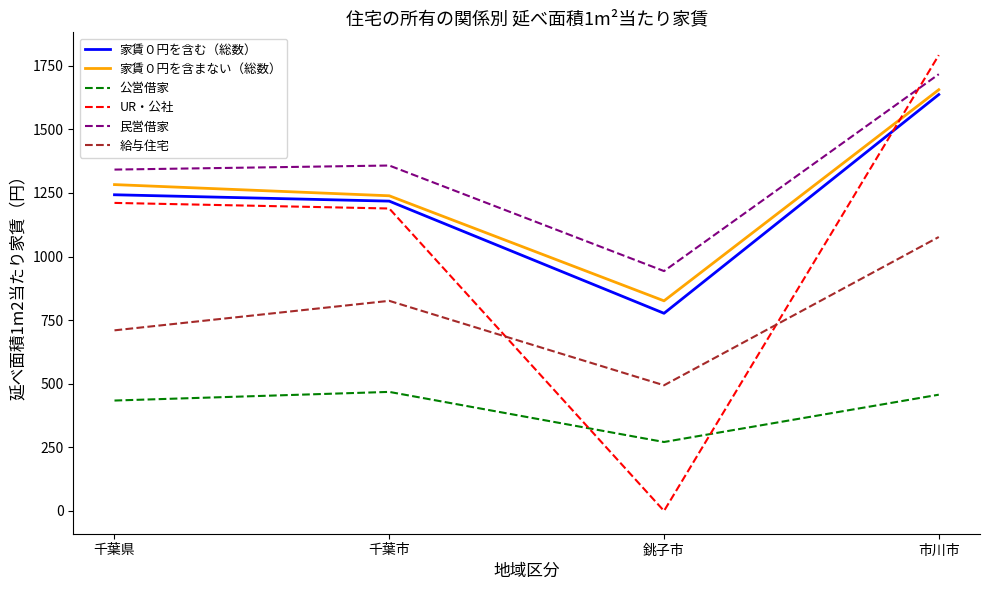

Is it true that 民営借家 equals 1342 at 千葉県?

True